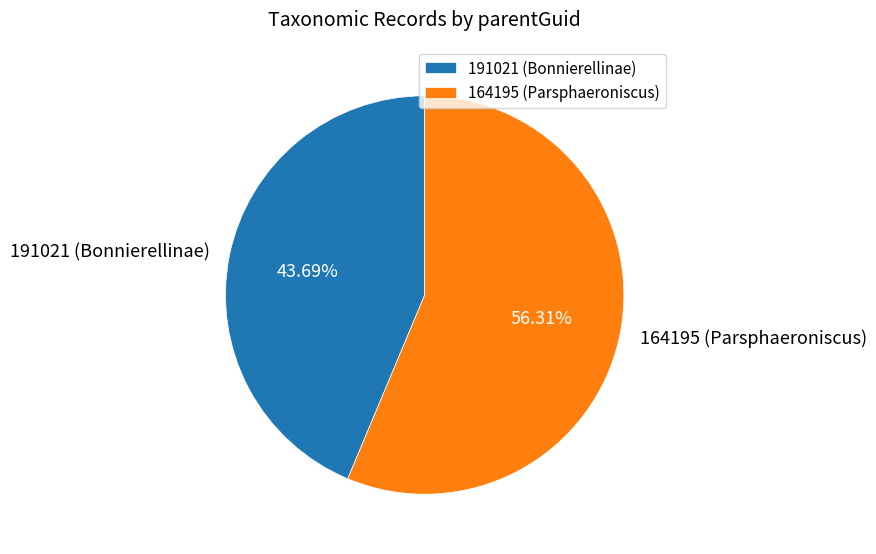

What is the majority slice?

164195 (Parsphaeroniscus)